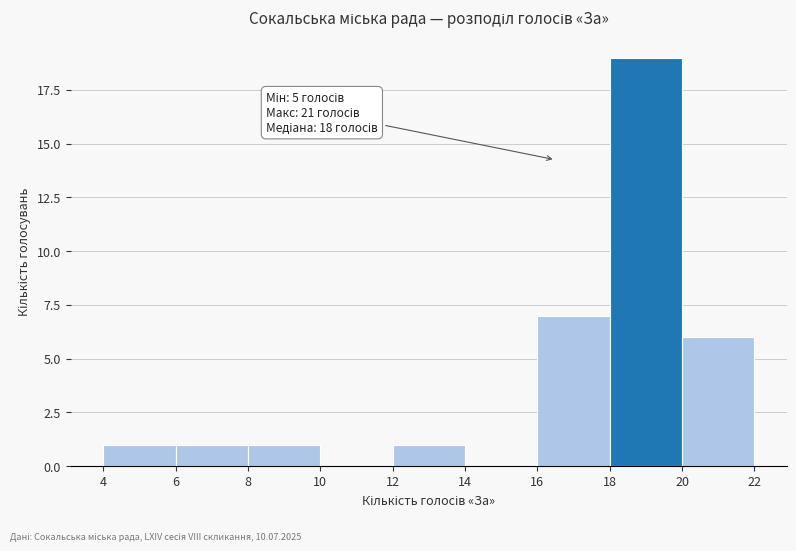

Over which range of the x-axis is the bar tallest?

18 to 20